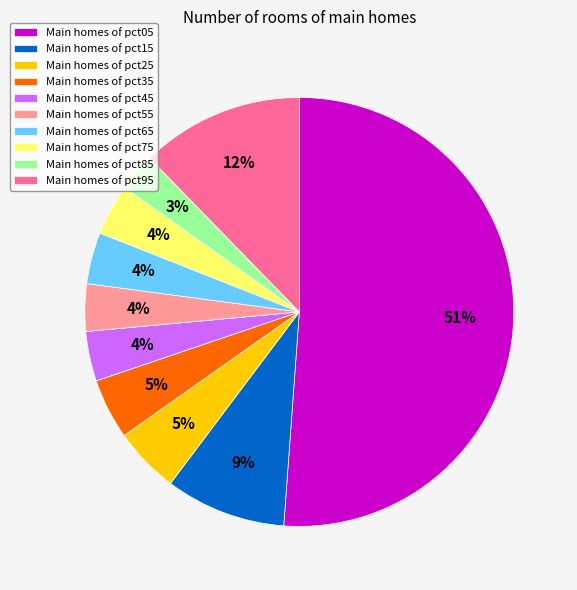

Combined, do Main homes of pct65 and Main homes of pct85 account for over 50%?

No